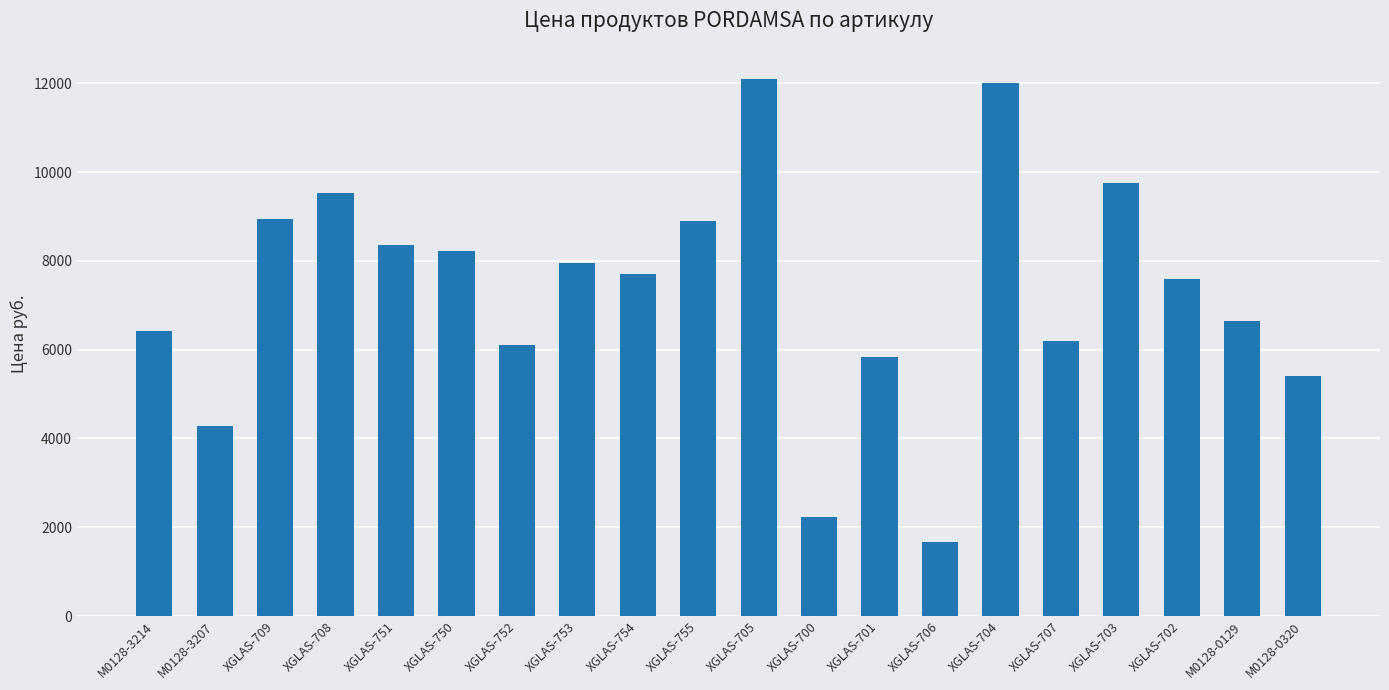

What position from the right is XGLAS-751?

16